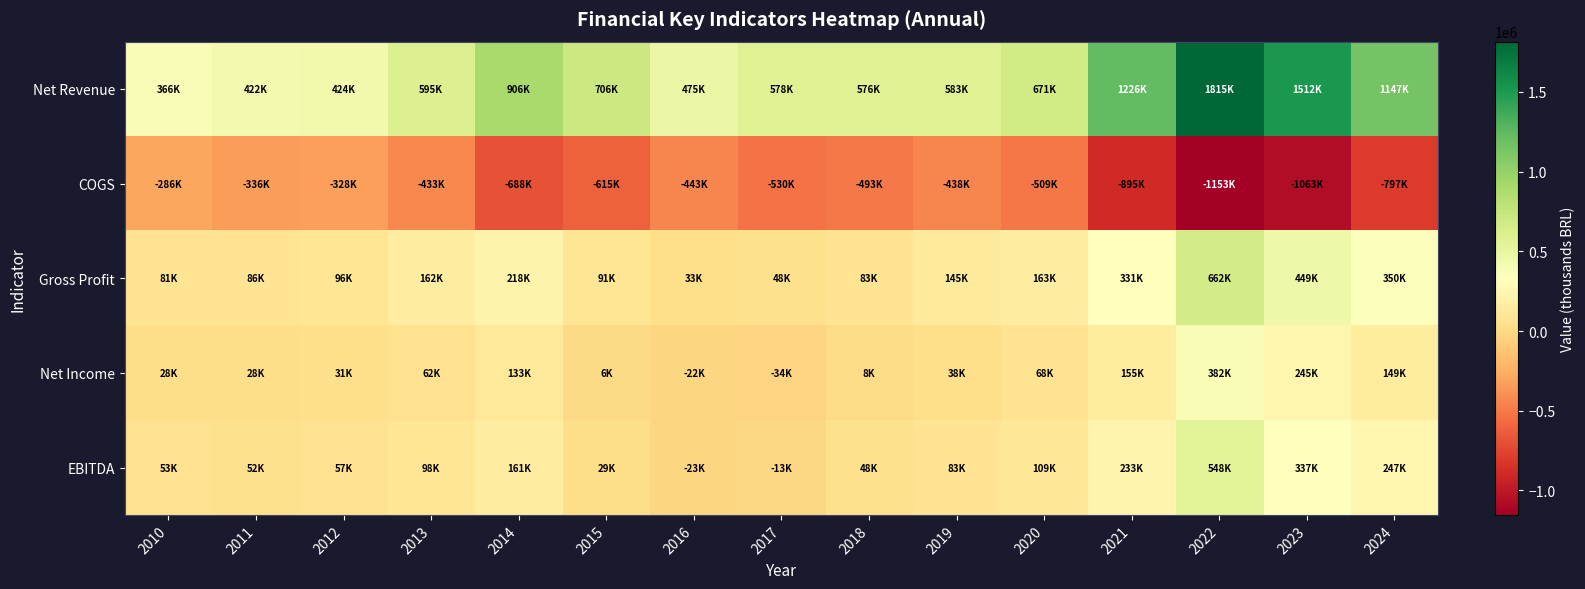

Reading left to right, list all the values displayed in this chart.

Net Revenue: 2010=366330	2011=422126	2012=424441	2013=594762	2014=905841	2015=705979	2016=475298	2017=578375	2018=576300	2019=583465	2020=671243	2021=1226179	2022=1815401	2023=1512134	2024=1147197
COGS: 2010=-285808	2011=-336416	2012=-328402	2013=-432847	2014=-687921	2015=-615182	2016=-442594	2017=-529947	2018=-492940	2019=-438271	2020=-508726	2021=-894690	2022=-1153218	2023=-1063286	2024=-796834
Gross Profit: 2010=80522	2011=85710	2012=96039	2013=161915	2014=217920	2015=90797	2016=32704	2017=48428	2018=83360	2019=145194	2020=162517	2021=331488	2022=662183	2023=448848	2024=350363
Net Income: 2010=27636	2011=28254	2012=31281	2013=62098	2014=132684	2015=6237	2016=-22124	2017=-34257	2018=8266	2019=37572	2020=67650	2021=154635	2022=382468	2023=245214	2024=148801
EBITDA: 2010=53295	2011=52391	2012=56899	2013=98298	2014=160969	2015=28823	2016=-23329	2017=-12749	2018=48418	2019=83315	2020=108754	2021=233170	2022=548258	2023=336726	2024=246611